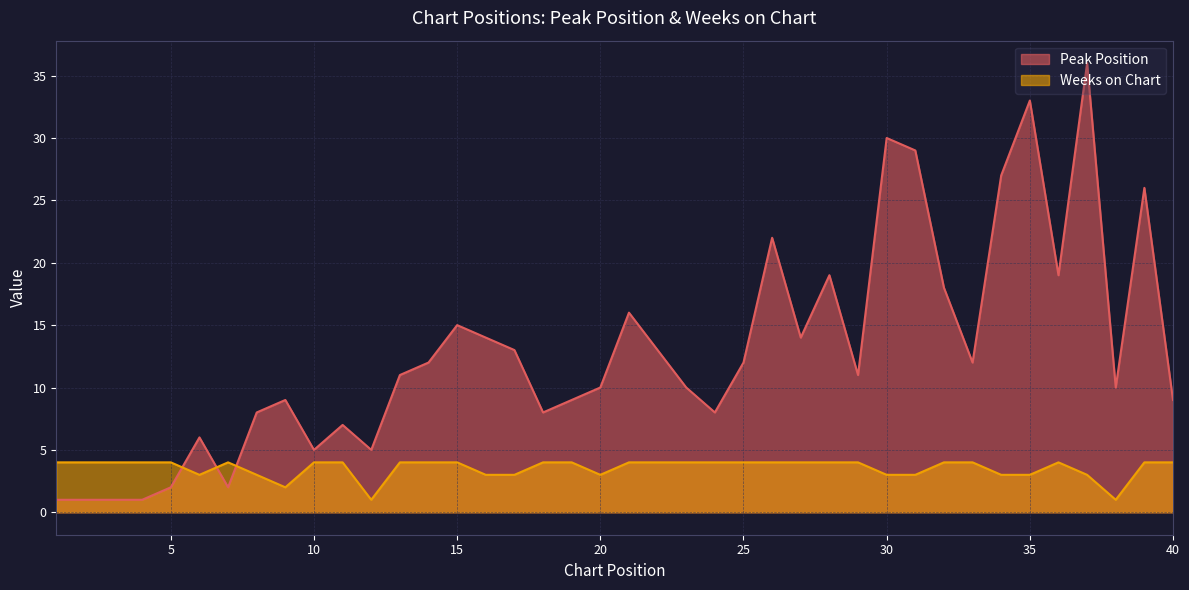

The value of Peak Position at 2 is 1. True or false?

True